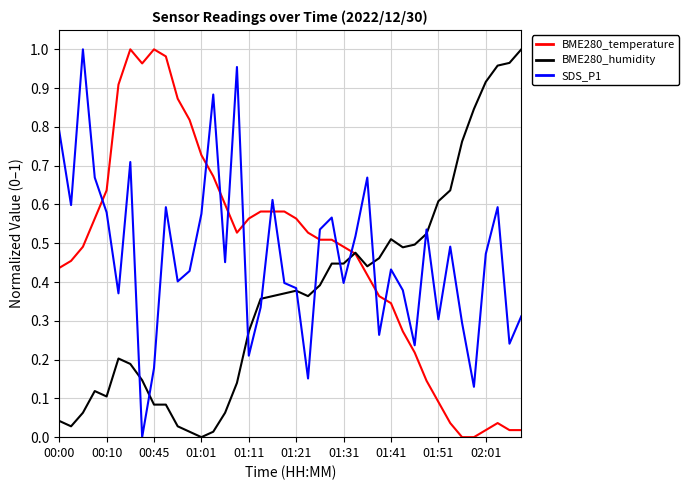

How many lines are shown in the chart?

3